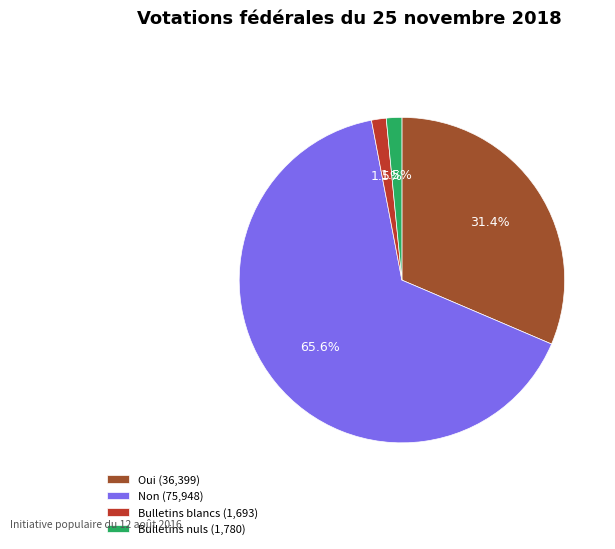

To the nearest percent, what portion does Non represent?

66%